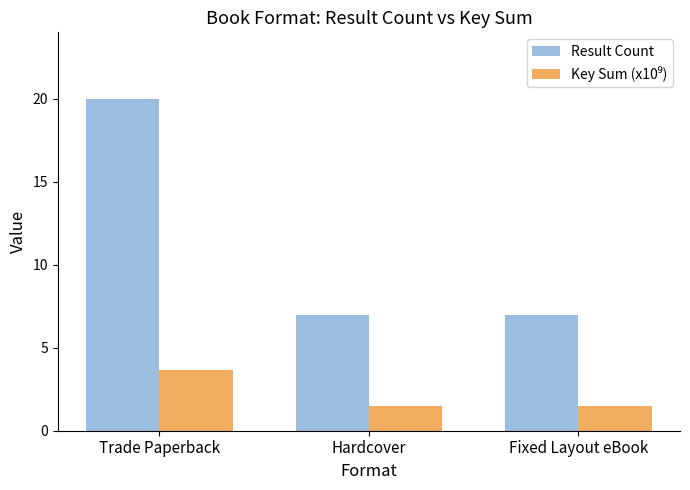

What value does the Result Count series have at Fixed Layout eBook?

7.0